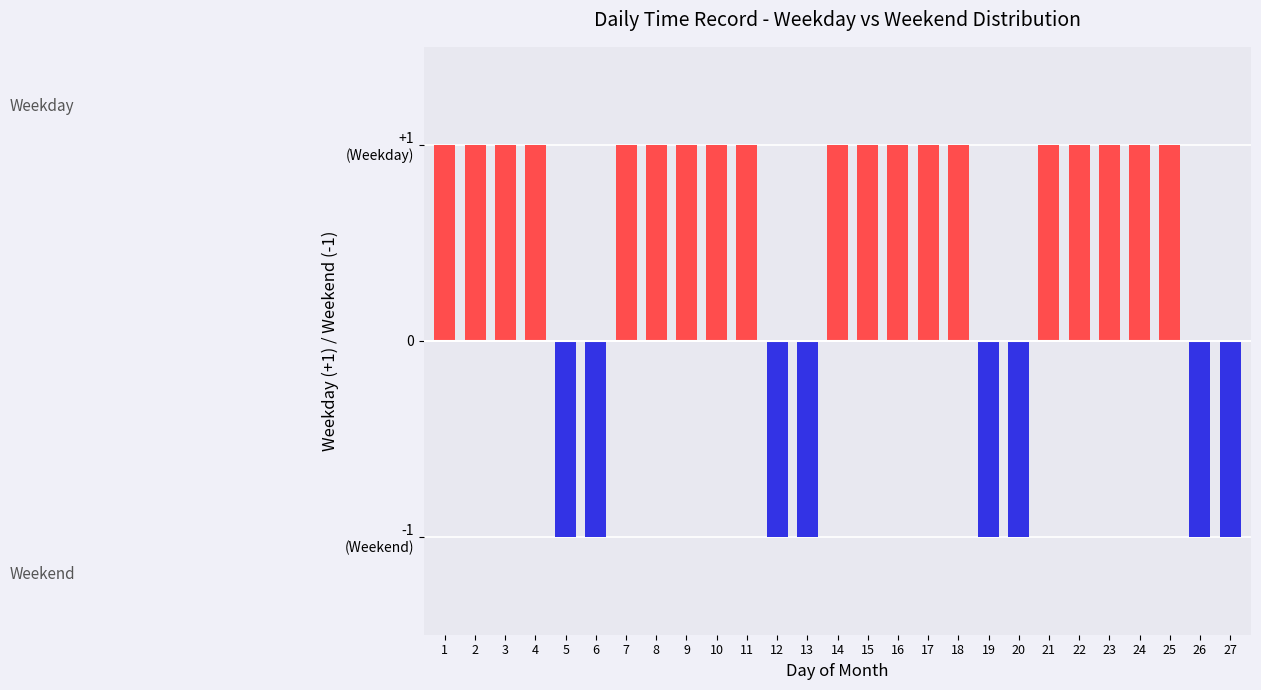

At which category does the chart reach its peak across all series?

1